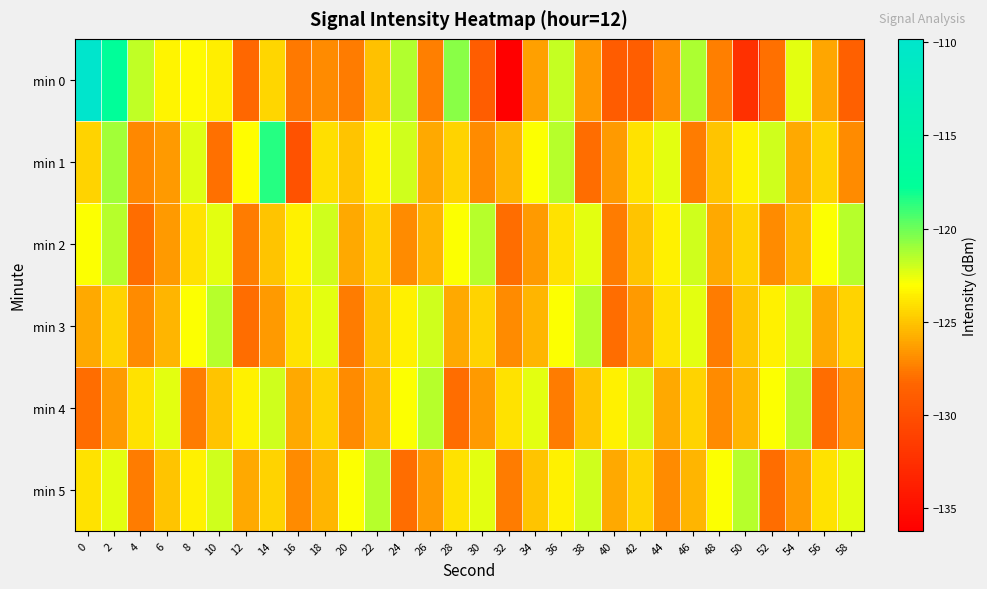

Between 36 and 40, which series saw the biggest shift?

min 0